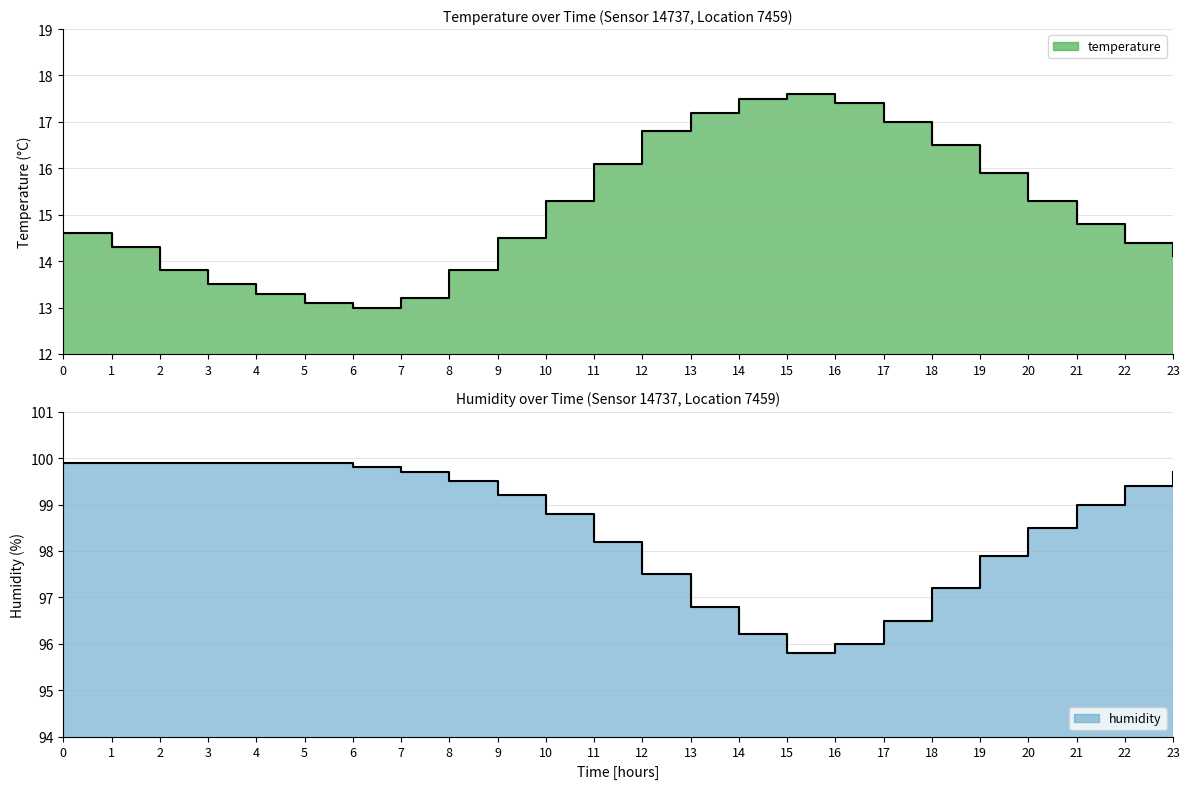

What is the difference between the highest and lowest values at 20?

83.2